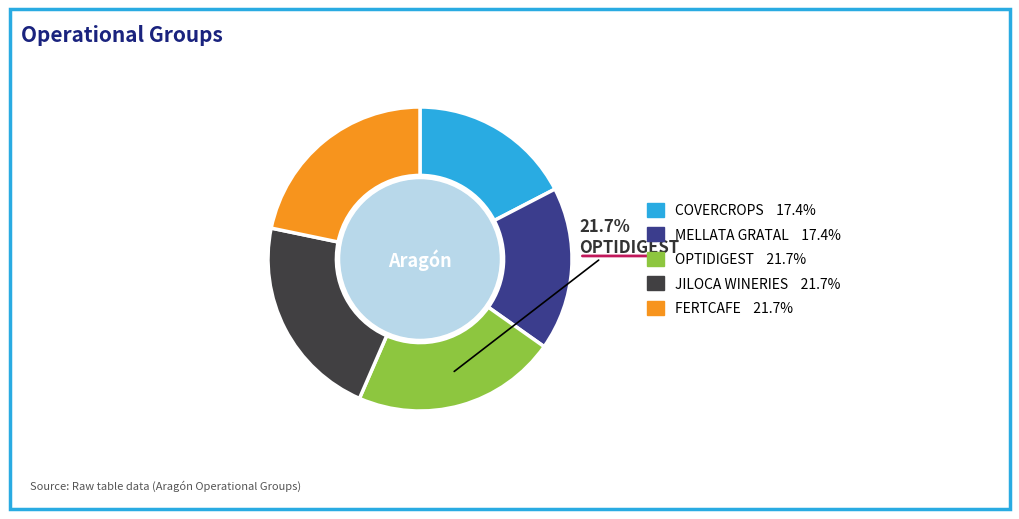

Is there any slice that represents more than half of the pie?

No